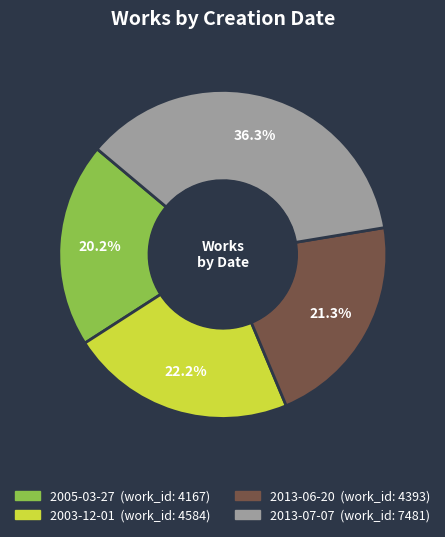

To the nearest percent, what is the difference between the 2005-03-27 and 2013-07-07 slice percentages?

16%